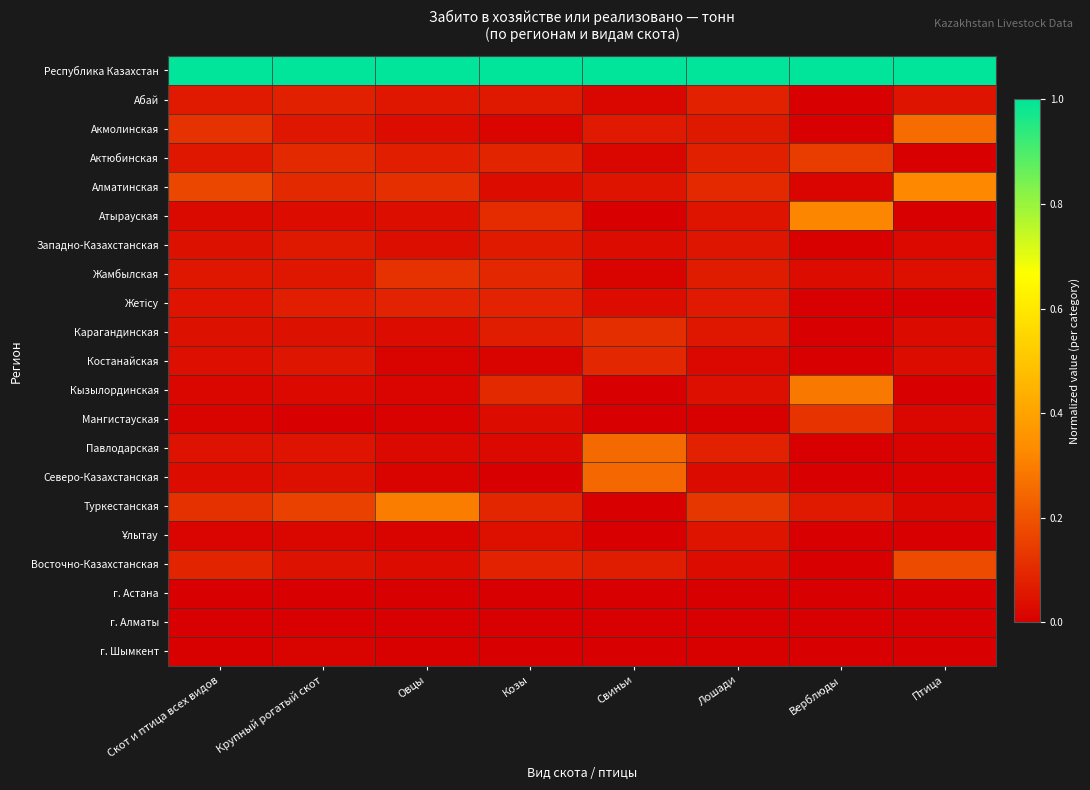

At which category is the sum across all series the highest?

Птица